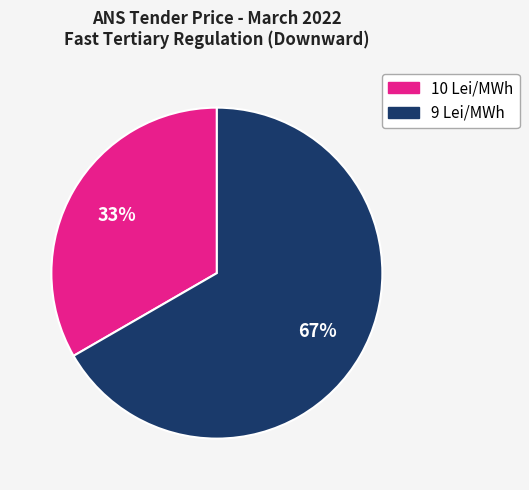

Is there a majority slice in this chart?

Yes